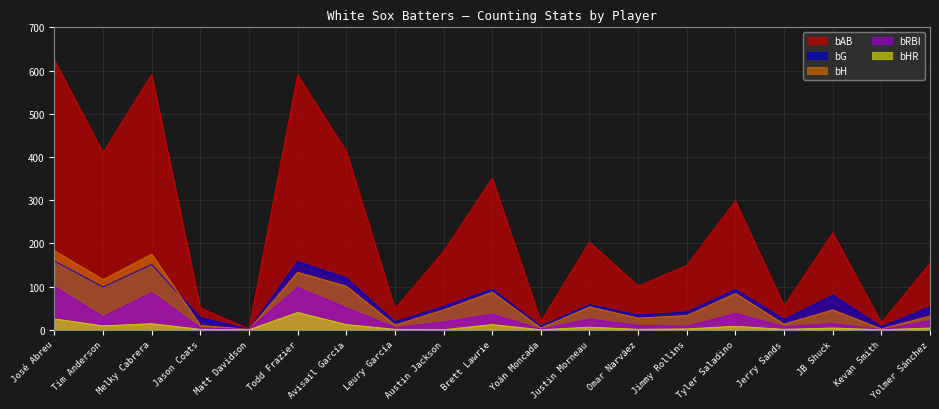

Reading right to left, what are all the values shown in this chart?

bG: 53	7	80	24	93	41	34	58	8	94	54	18	120	158	1	28	151	99	159
bAB: 154	16	224	55	298	149	101	203	19	351	181	48	413	590	2	50	591	410	624
bH: 32	2	46	13	84	33	27	53	4	87	46	11	101	133	1	10	175	116	183
bHR: 4	0	4	1	8	2	1	6	0	12	0	1	12	40	0	1	14	9	25
bRBI: 21	0	14	7	38	8	10	25	1	36	18	5	51	98	1	4	86	30	100